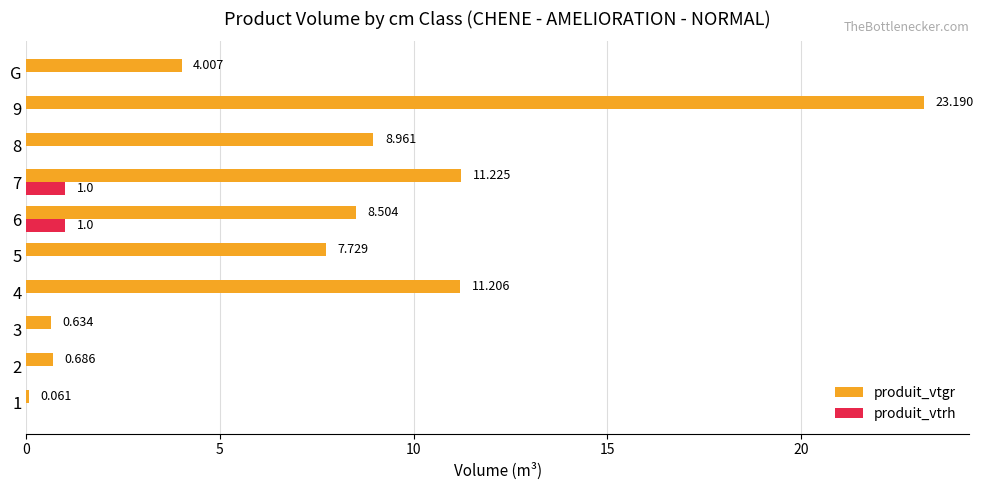

What is the value of the produit_vtgr bar at the 1st from the left?

0.1